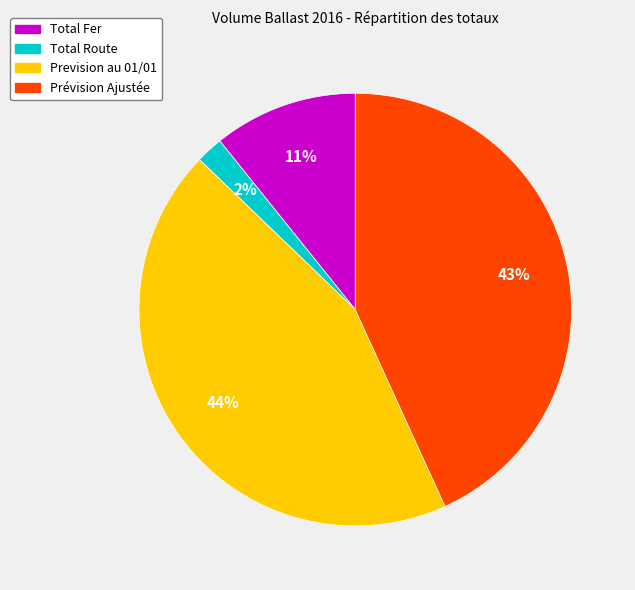

Which has a higher value, Total Fer or Prévision Ajustée?

Prévision Ajustée